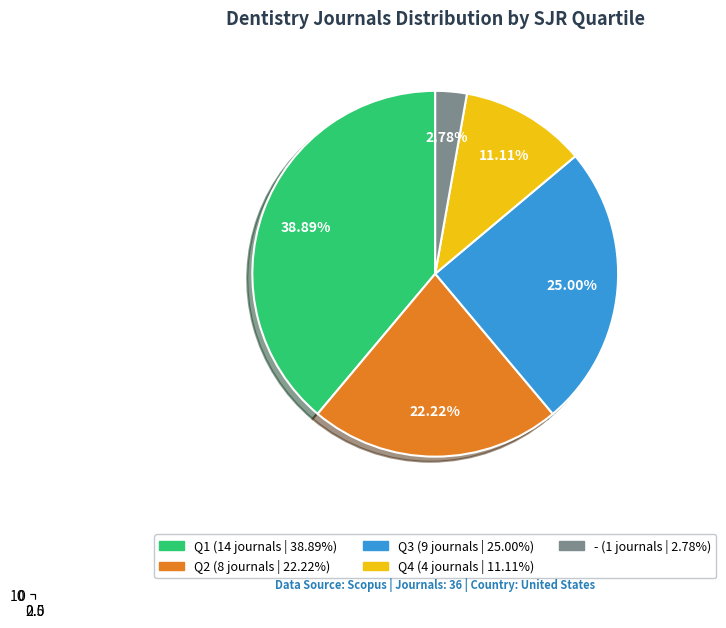

Is there a majority slice in this chart?

No